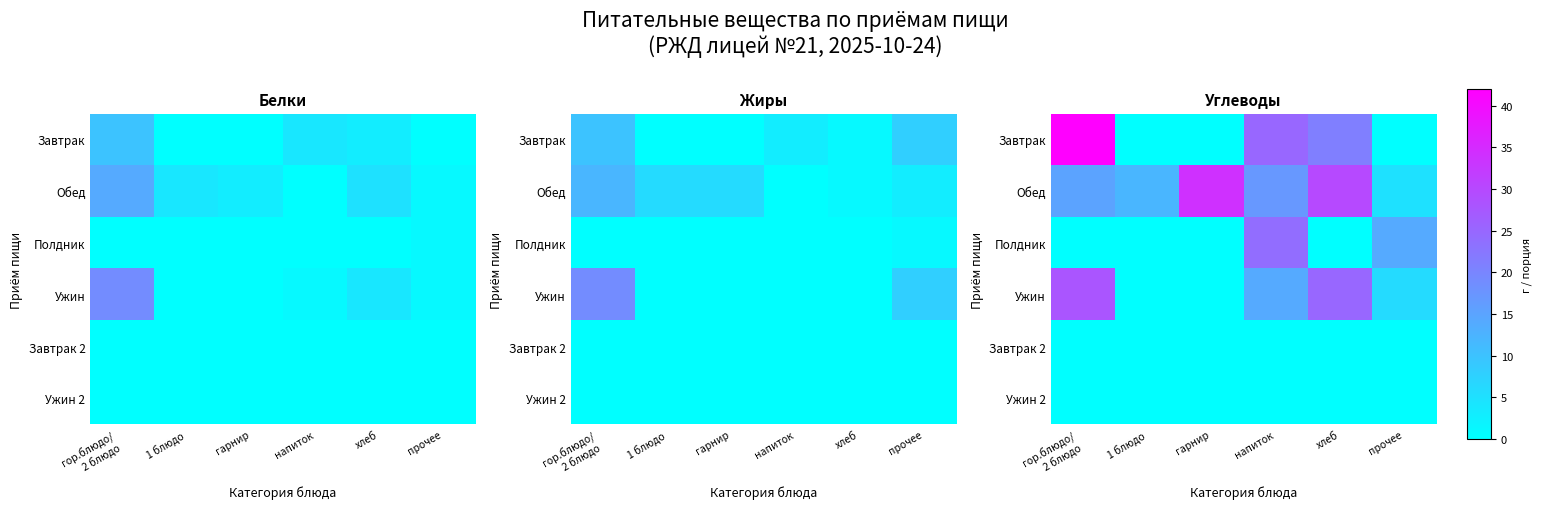

What is the difference between the highest and lowest values at прочее?

14